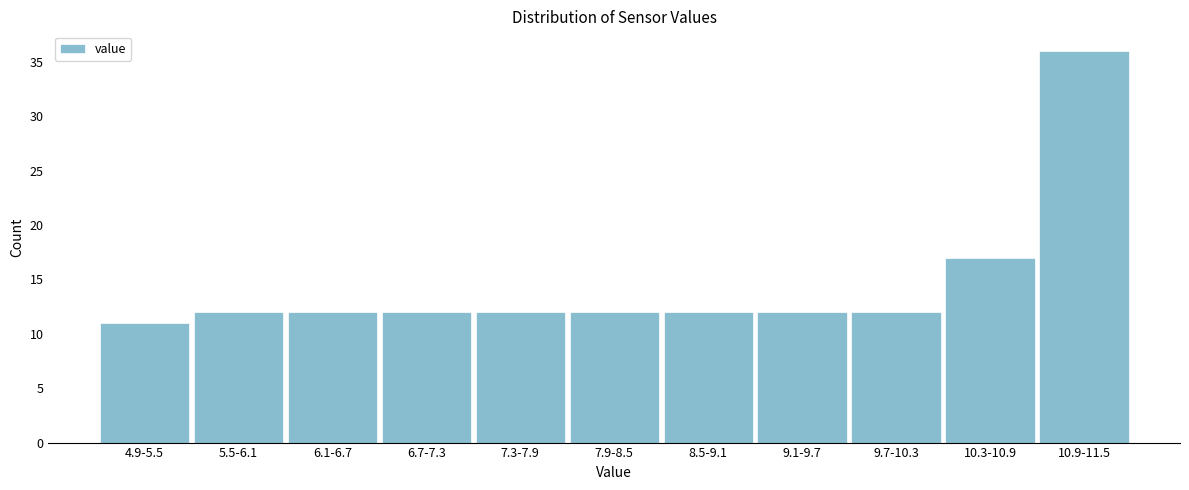

Reading left to right, list all the values displayed in this chart.

11	12	12	12	12	12	12	12	12	17	36